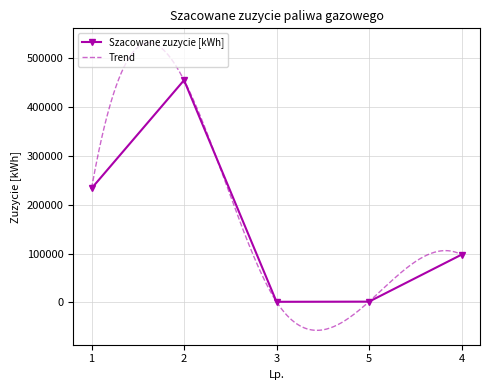

What is the smallest value displayed?

1347